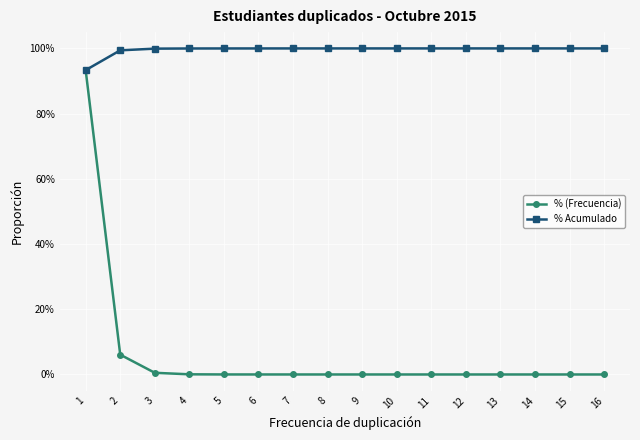

Reading left to right, extract all data points from this chart.

% (Frecuencia): 0.9	0.1	0.0	0.0	0.0	0.0	0.0	0.0	0.0	0.0	0.0	0.0	0.0	0.0	0.0	0.0
% Acumulado: 0.9	1.0	1.0	1.0	1.0	1.0	1.0	1.0	1.0	1.0	1.0	1.0	1.0	1.0	1.0	1.0